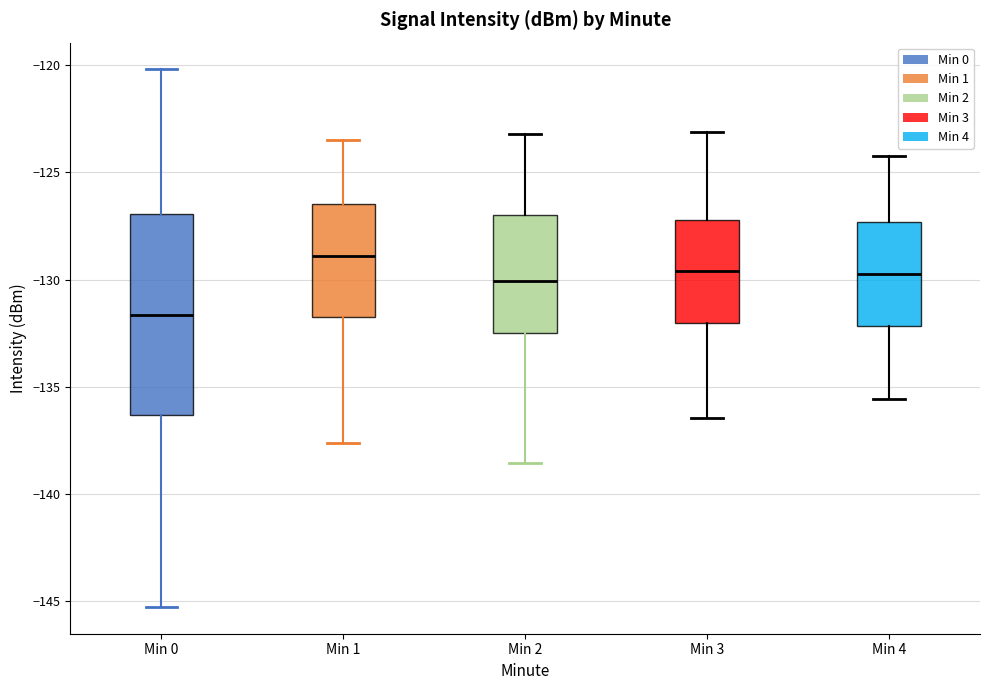

Reading left to right, transcribe this box plot: for each box, give where its median line is, the range the box spans, and where its two whiskers end, as read against the y-axis. The values are not printed on the chart, so give them approximately, as read against the axis.

Min 0: median -131.5, box -136.5 to -127.0, whiskers -145.5 to -120.0
Min 1: median -129.0, box -131.5 to -126.5, whiskers -137.5 to -123.5
Min 2: median -130.0, box -132.5 to -127.0, whiskers -138.5 to -123.0
Min 3: median -129.5, box -132.0 to -127.0, whiskers -136.5 to -123.0
Min 4: median -129.5, box -132.0 to -127.5, whiskers -135.5 to -124.0